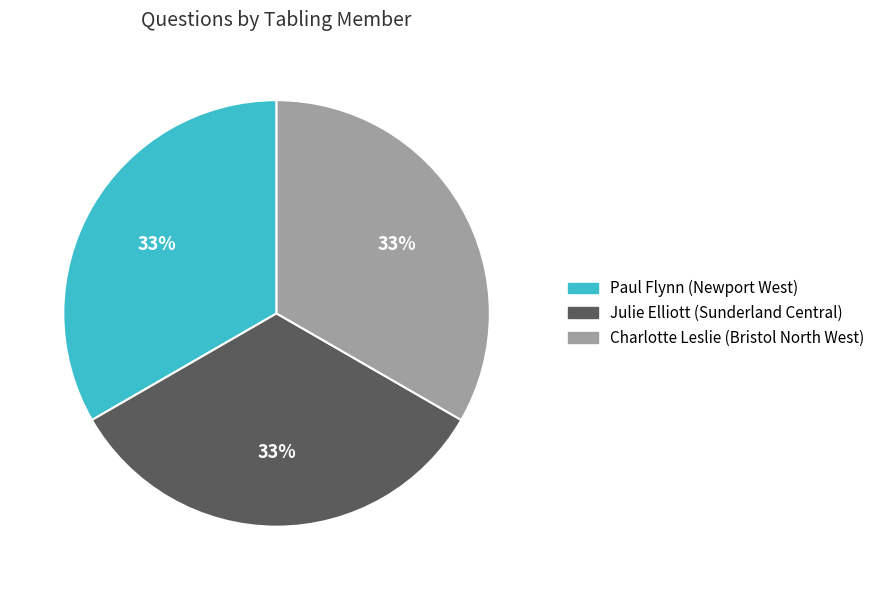

Approximately how many times larger is the value at Julie Elliott (Sunderland Central) compared to Paul Flynn (Newport West)?

1.0